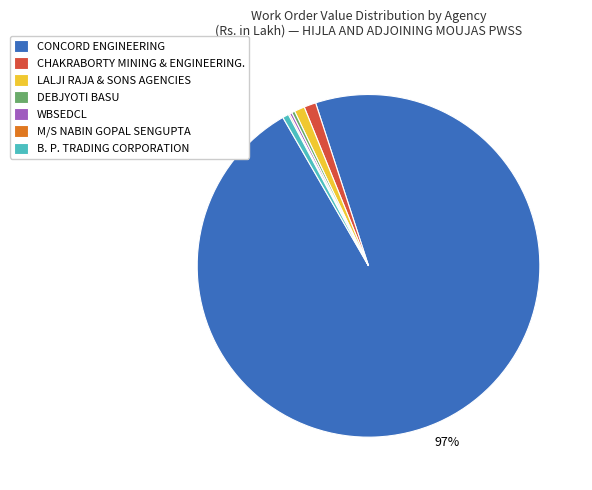

Between DEBJYOTI BASU and CONCORD ENGINEERING, which is larger?

CONCORD ENGINEERING